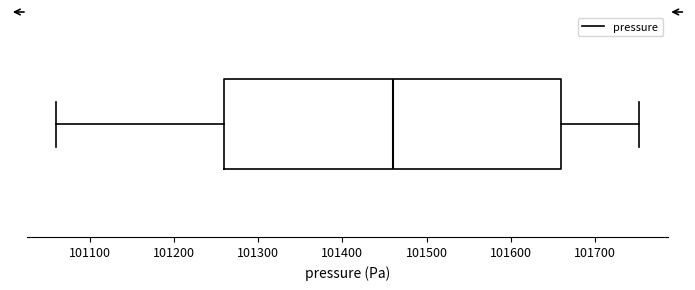

Where is the left edge of the box on the x-axis? The values are not printed on the chart, so give them approximately, as read against the axis.

101260